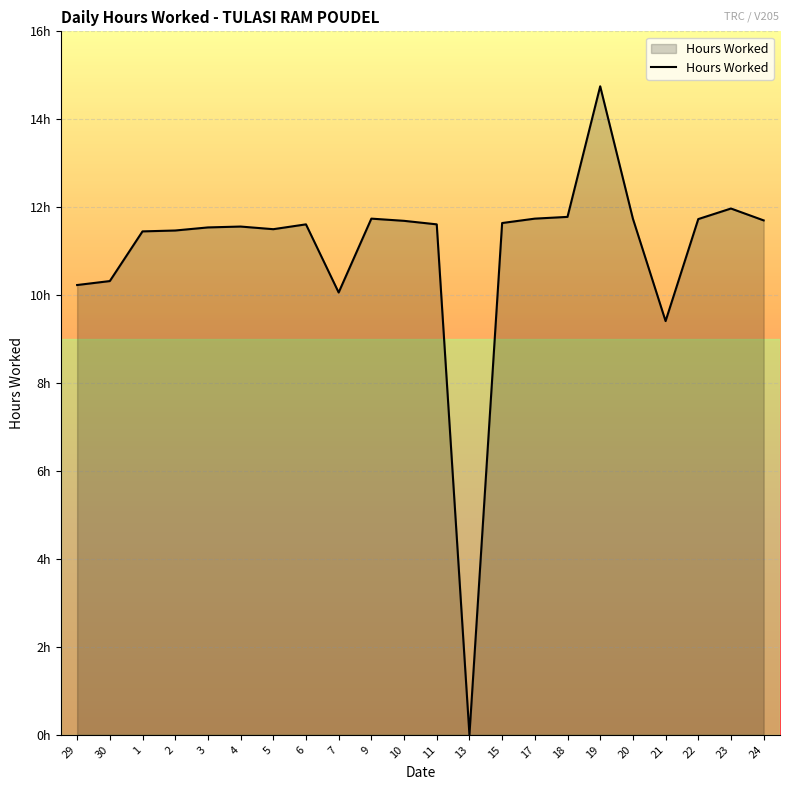

Where is the first local maximum?

4